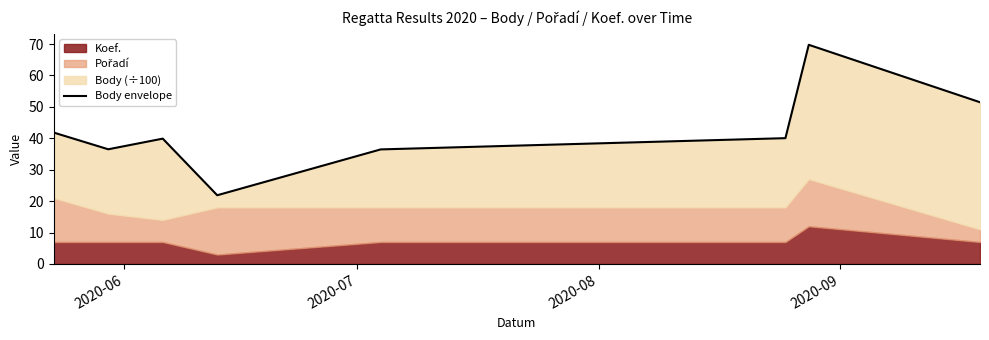

Does the chart display data point markers on the line(s)?

No